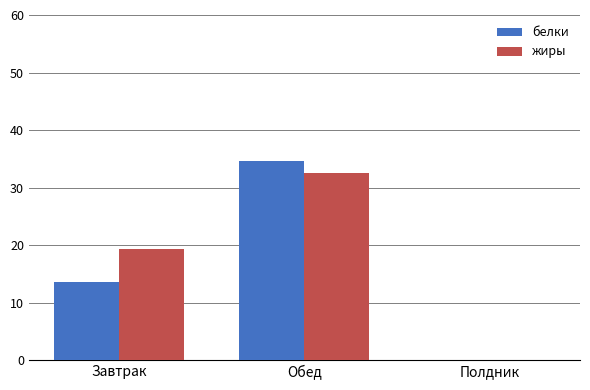

At which category is the sum across all series the highest?

Обед